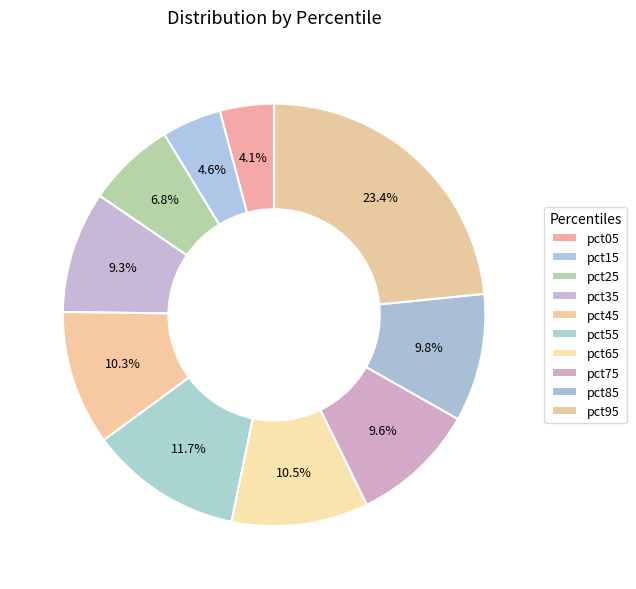

How many slices are in this pie chart?

10